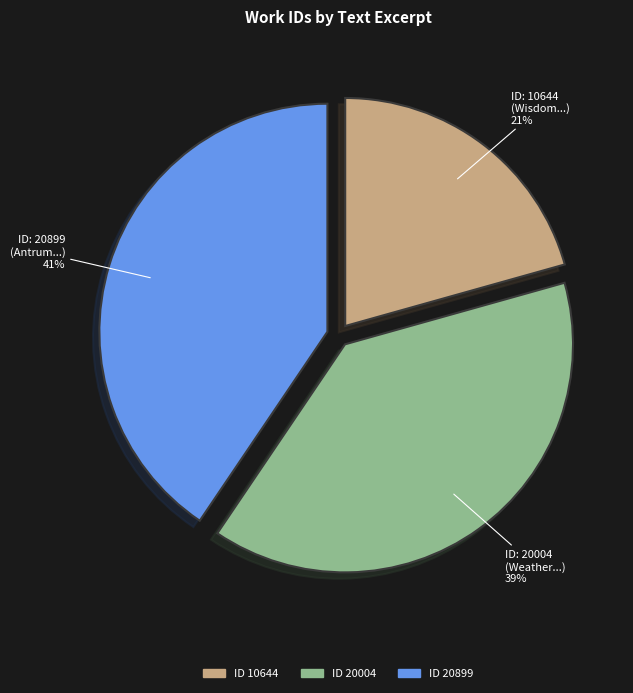

Is there a majority slice in this chart?

No